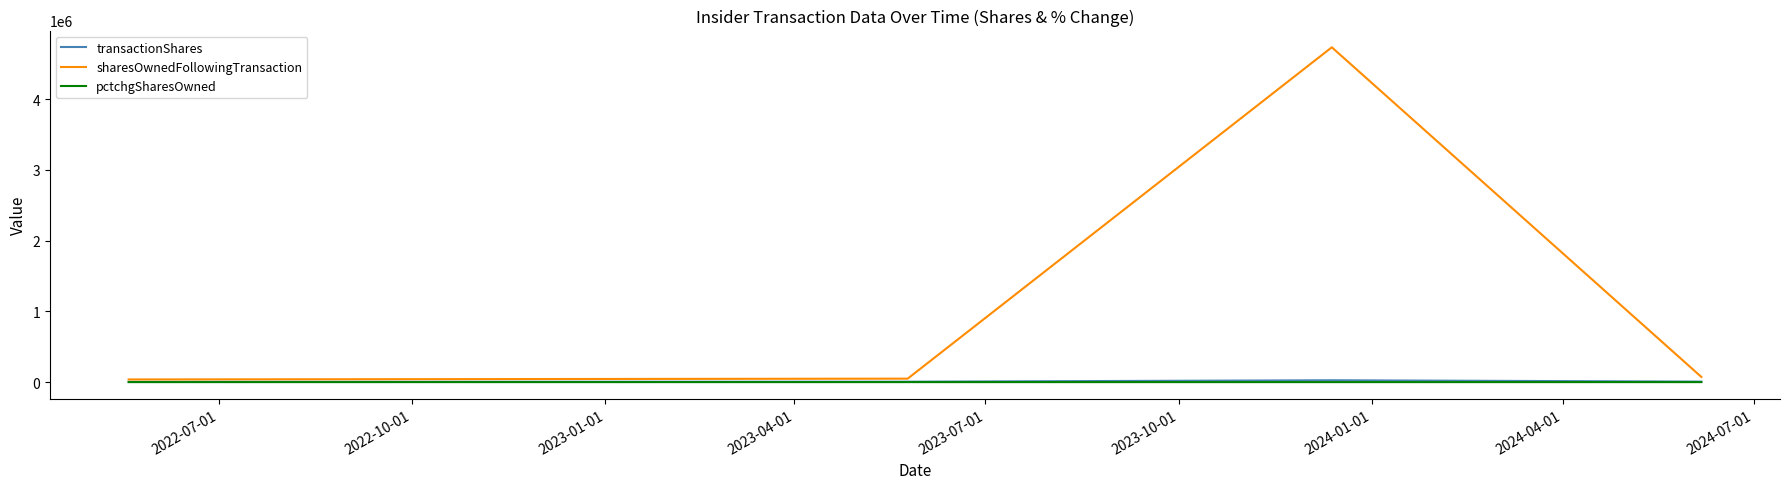

What is the greatest value displayed?

4734932